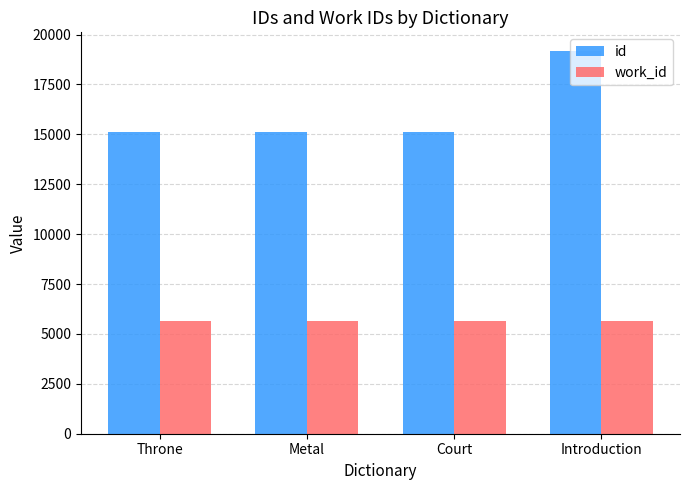

Are the bars grouped side by side (vs. stacked)?

Yes